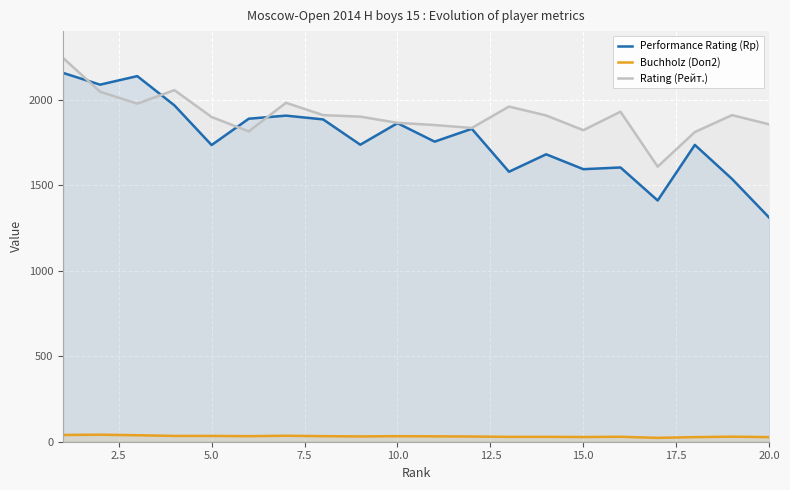

How many series are shown in this chart?

3